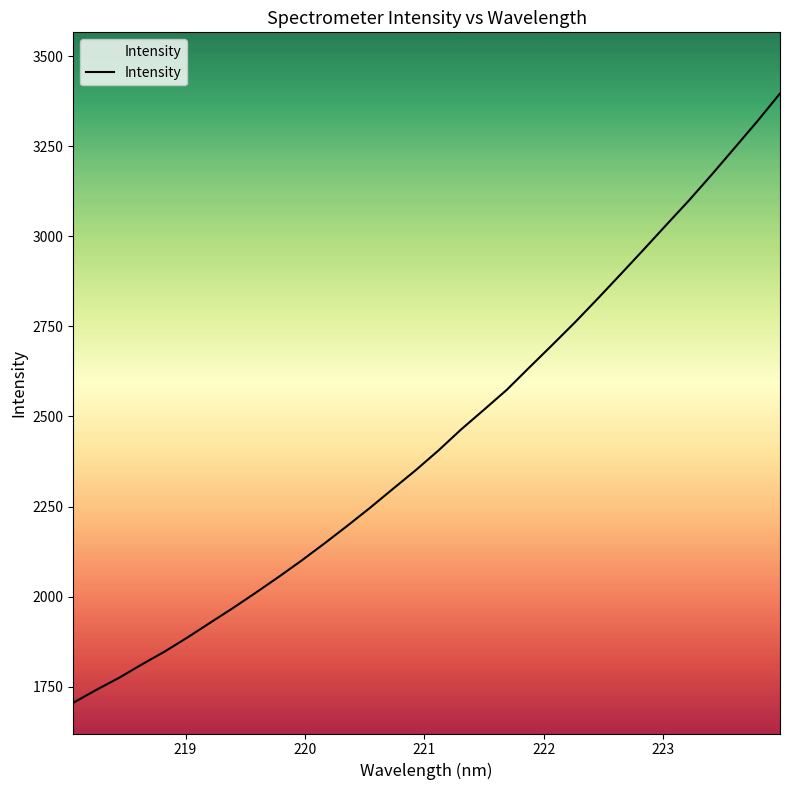

What is the greatest value displayed?

3396.7